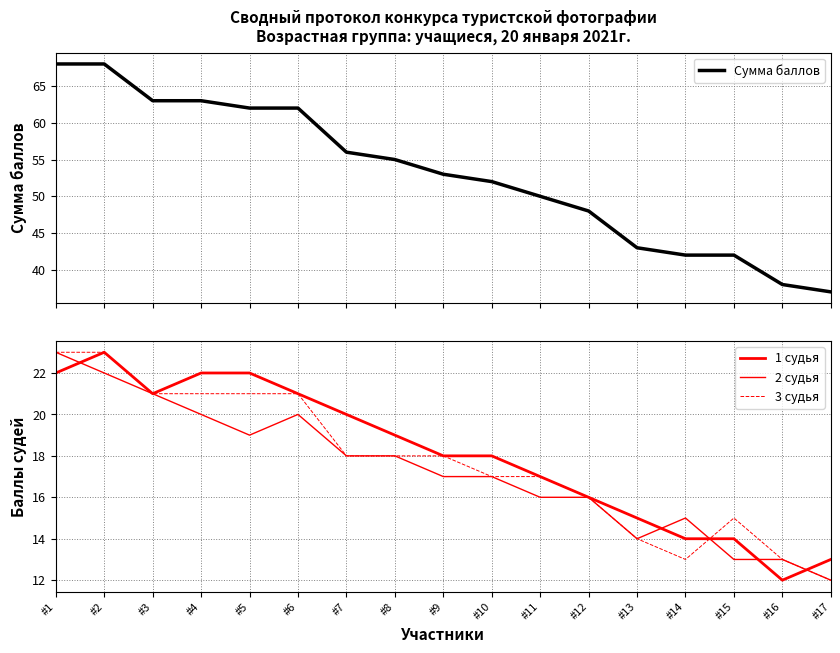

The Сумма баллов series shows 53 at #9. True or false?

True